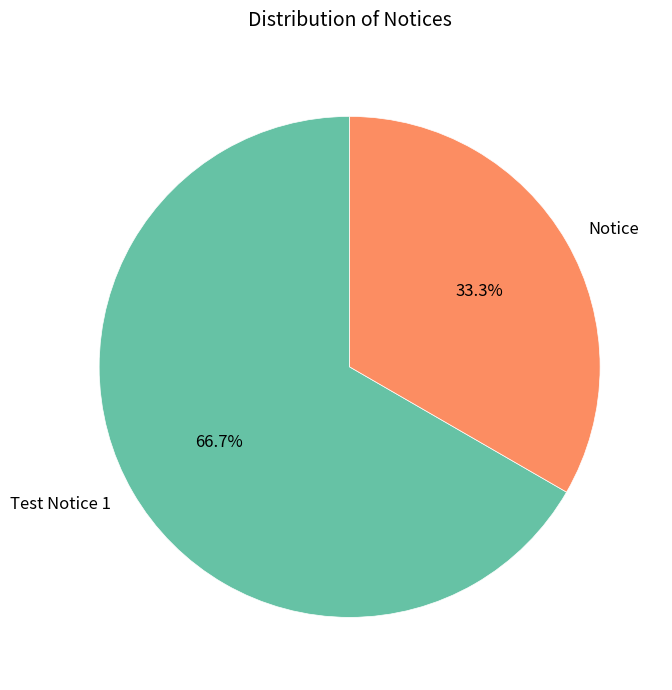

Does Notice represent more than half of the total?

No